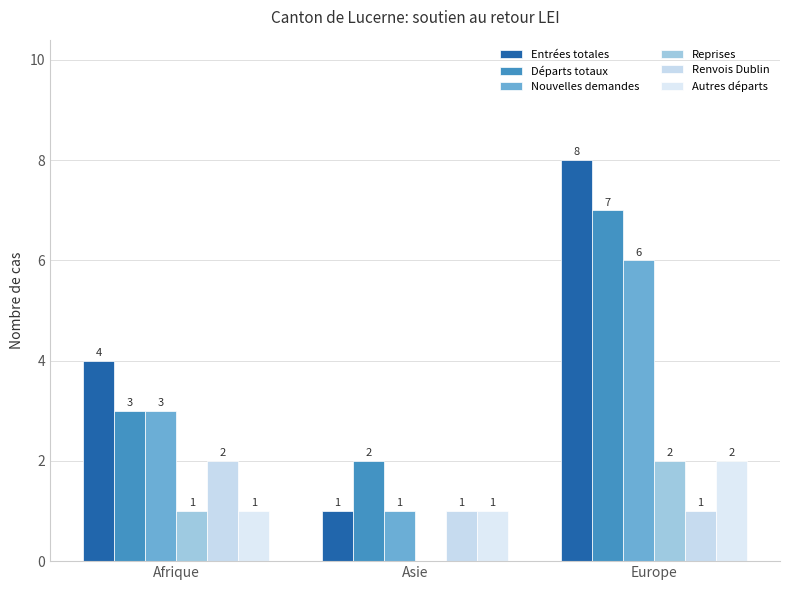

Which category has the highest value in the Départs totaux series?

Europe